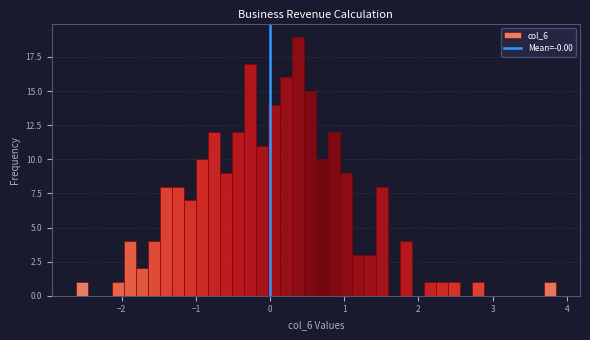

Around what value on the x-axis is the tallest bar? Give the approximate position of its centre, as read against the axis.

0.4